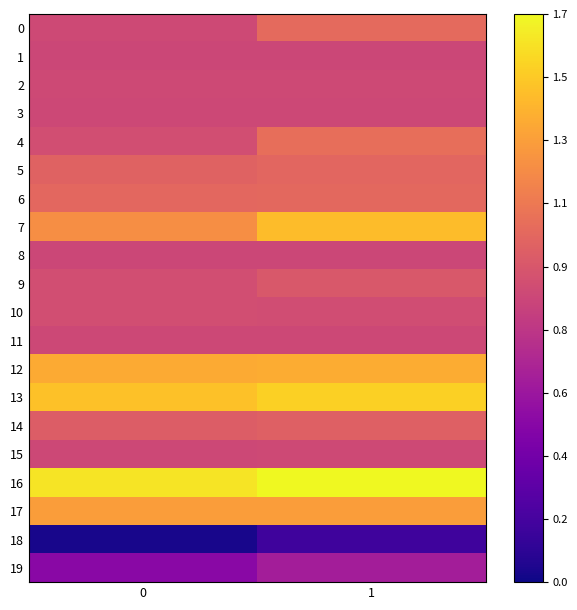

At 0, list the series in order from largest to smallest.

16, 13, 12, 17, 7, 6, 5, 14, 4, 9, 10, 0, 2, 15, 11, 3, 8, 1, 19, 18